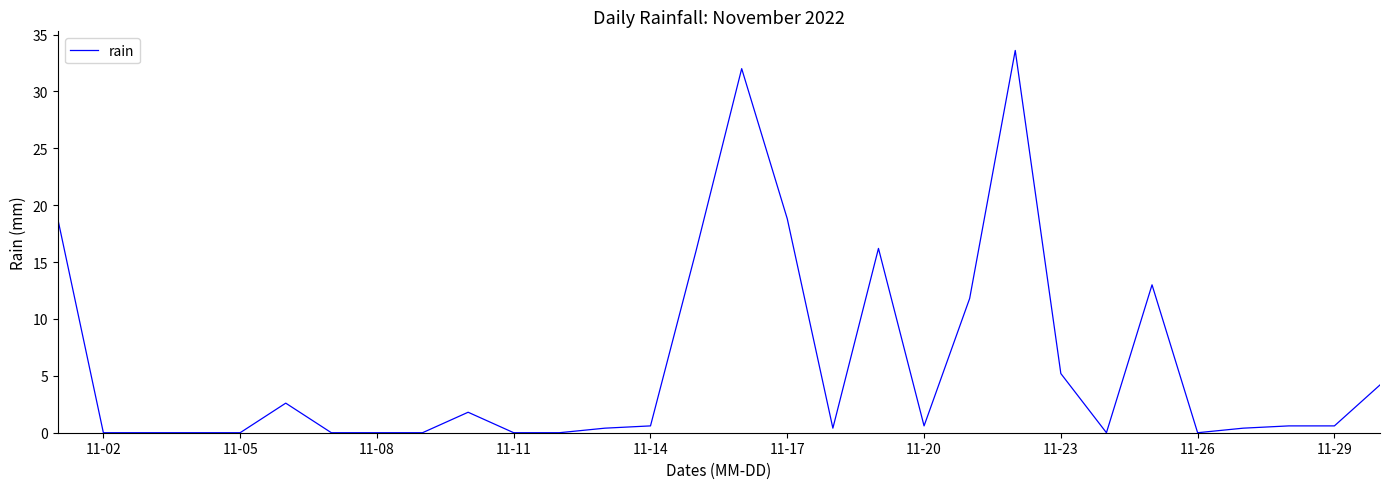

What is the difference between the maximum and minimum values?

33.6